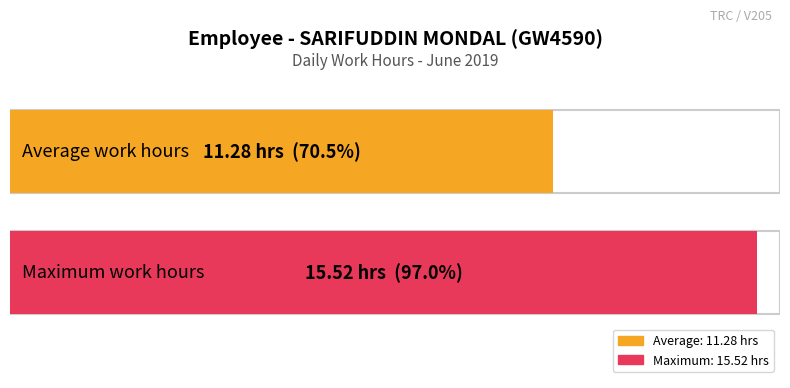

The value at 7 is 13.5. True or false?

False